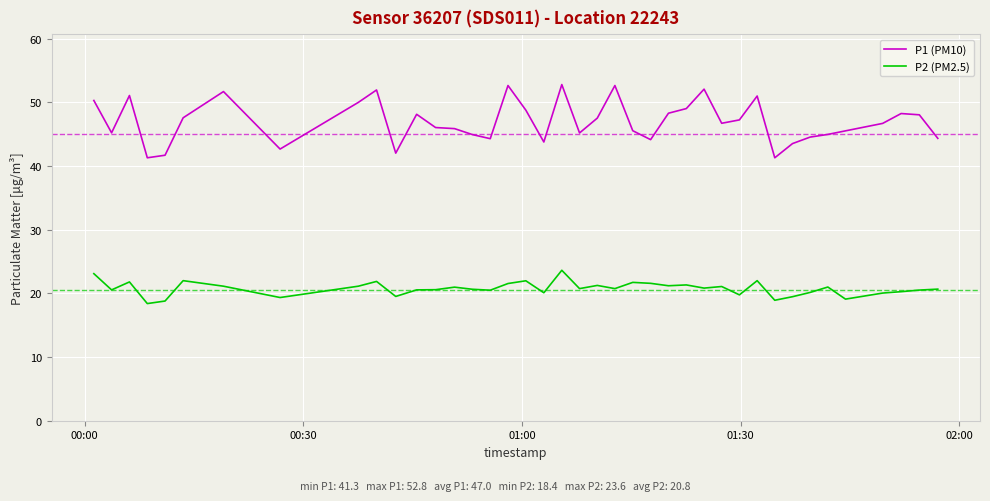

List the series in order of their overall mean, highest first.

P1 (PM10), P2 (PM2.5)